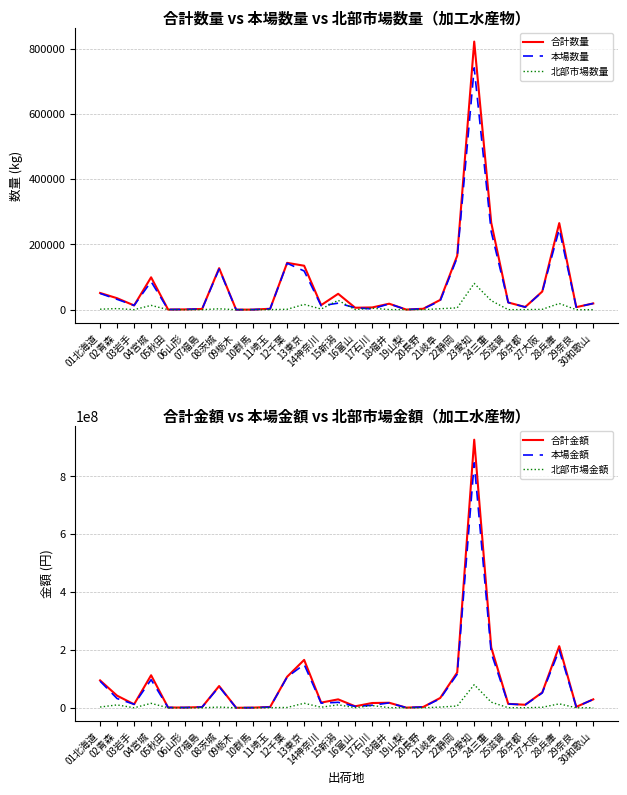

What position from the left is 18福井?

18